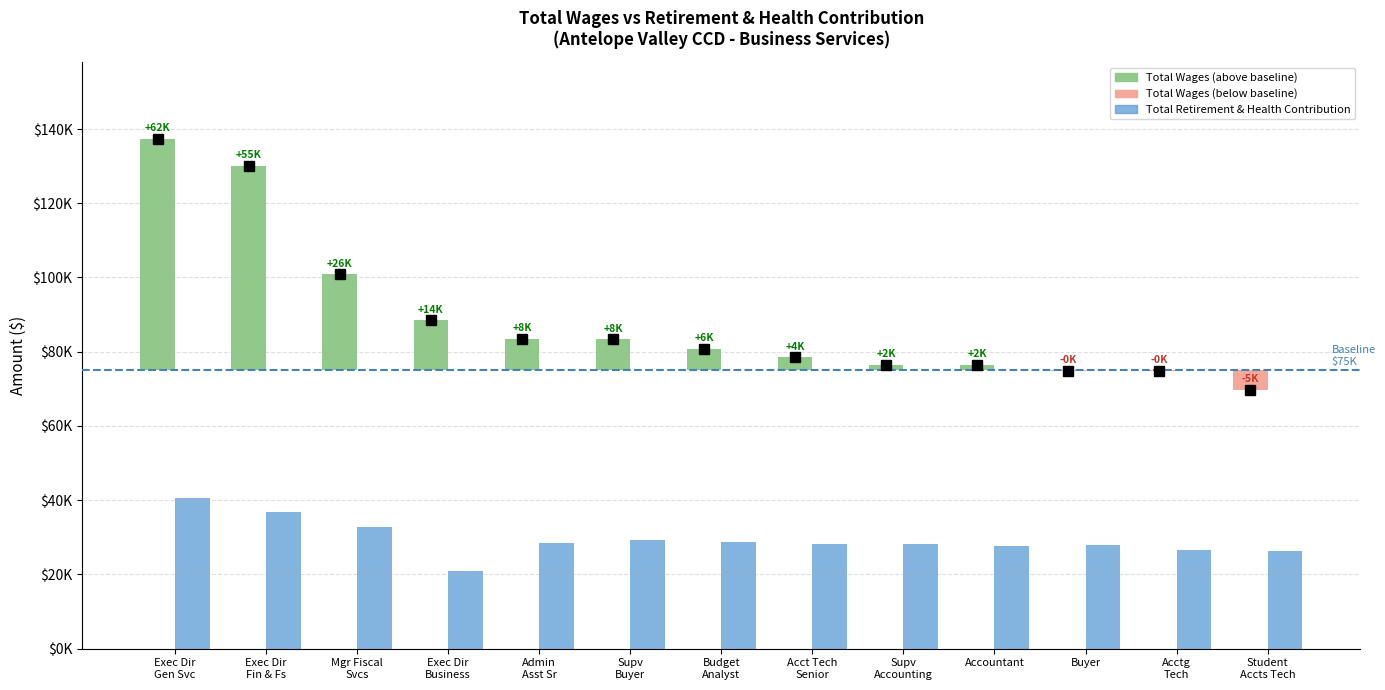

Which series has the largest range (max minus min)?

Total Wages